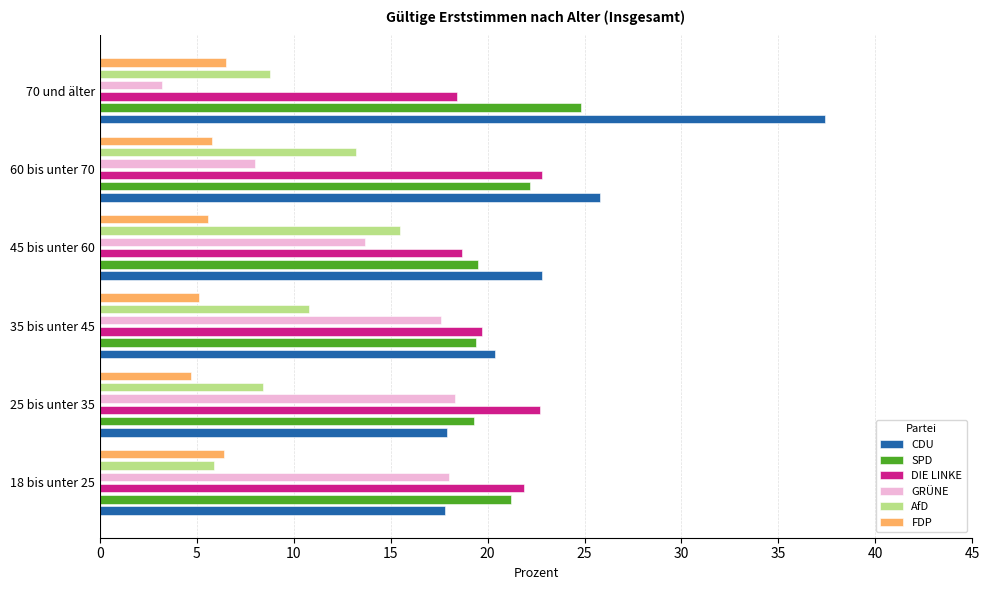

At 18 bis unter 25, list the series in order from smallest to largest.

AfD, FDP, CDU, GRÜNE, SPD, DIE LINKE